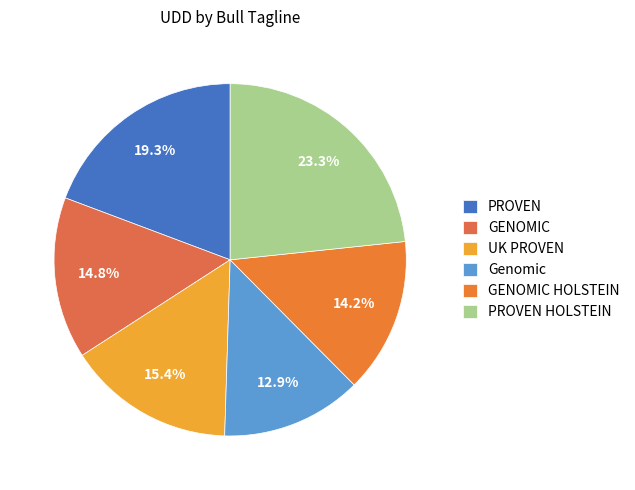

Does UK PROVEN represent more than half of the total?

No